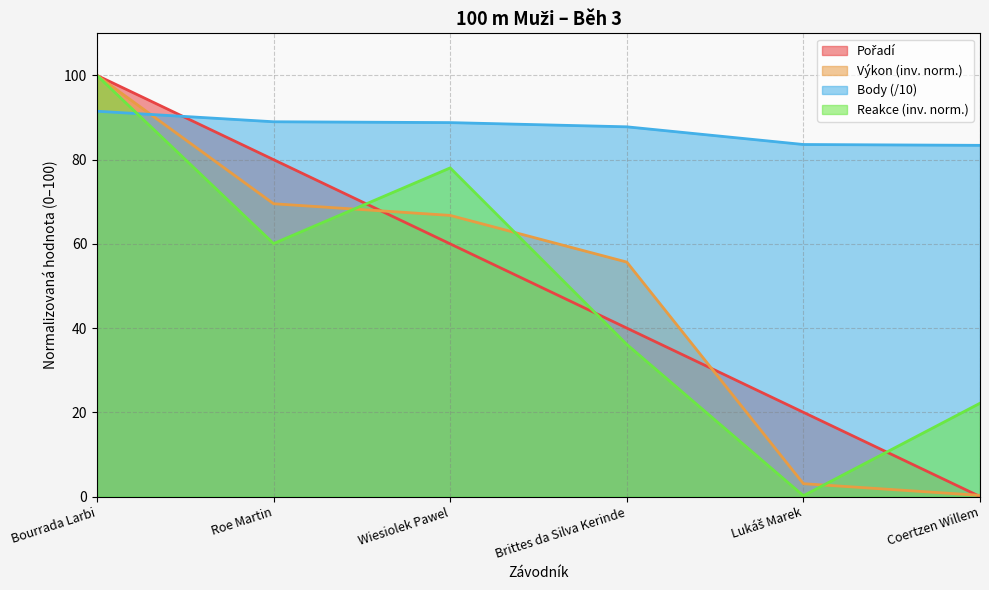

What is the value of the Reakce point at the 5th from the left?

0.2